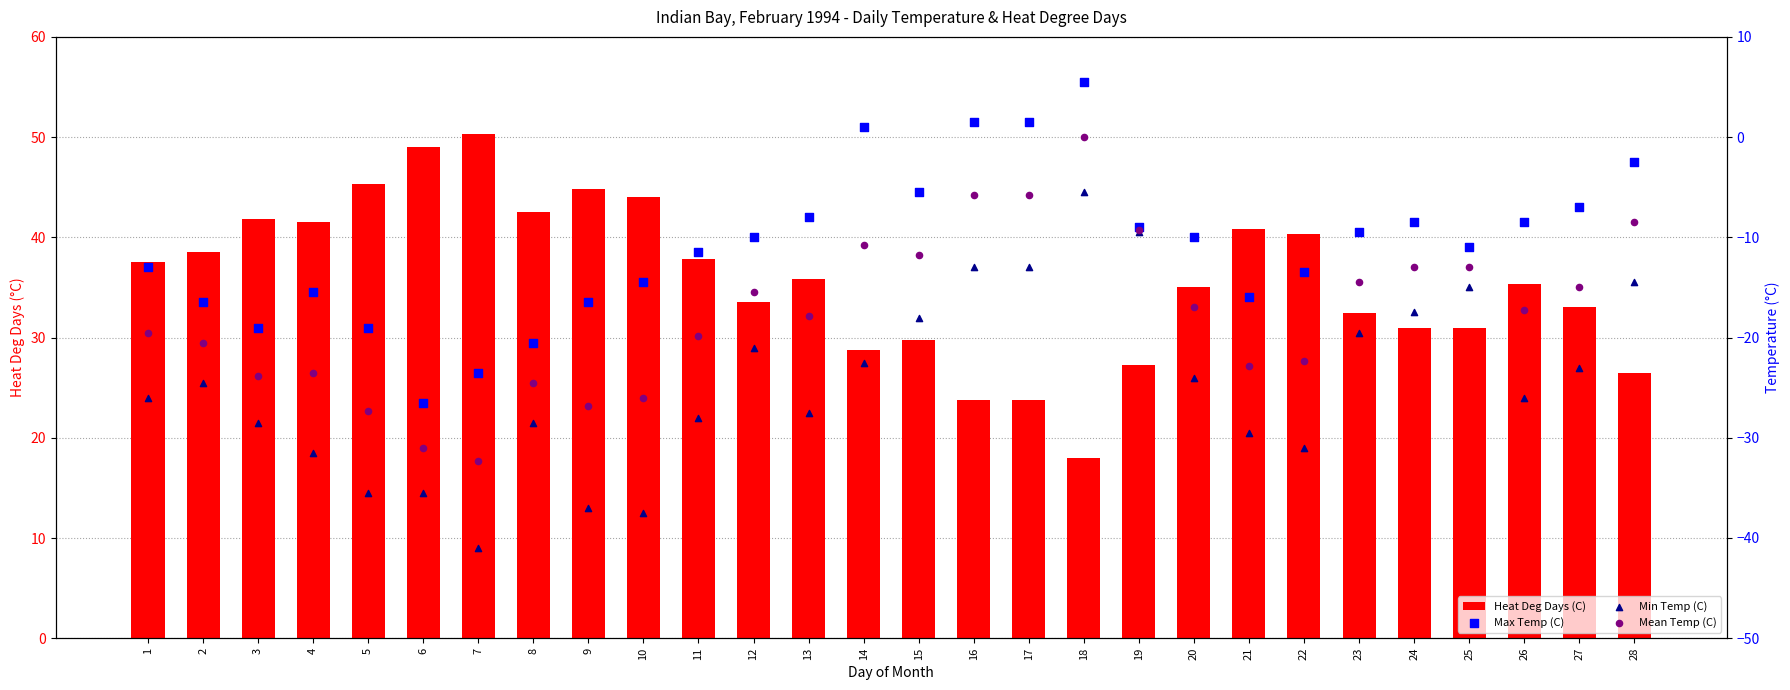

Which series has the largest Y range (max minus min)?

Min Temp (C)